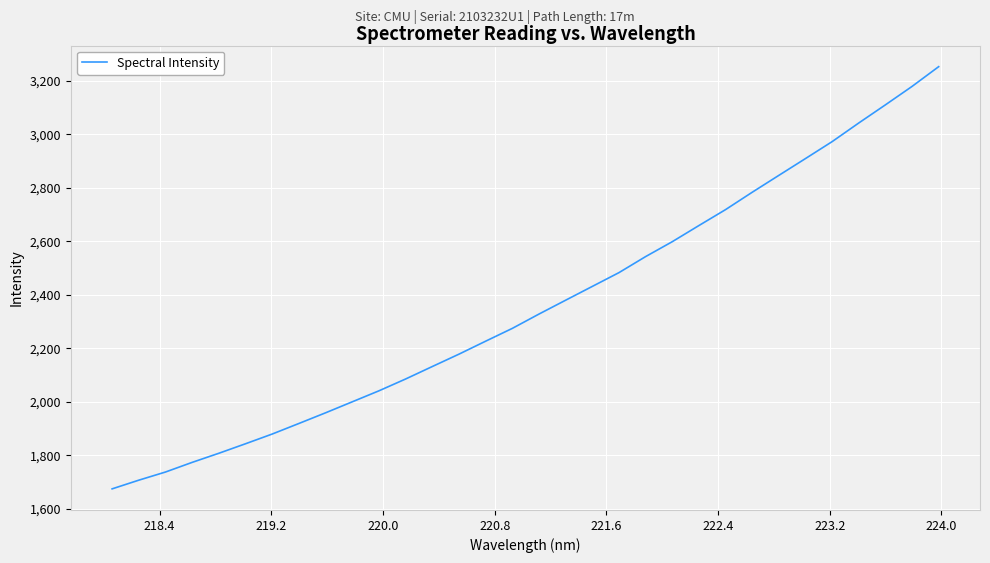

What is the smallest value displayed?

1674.7